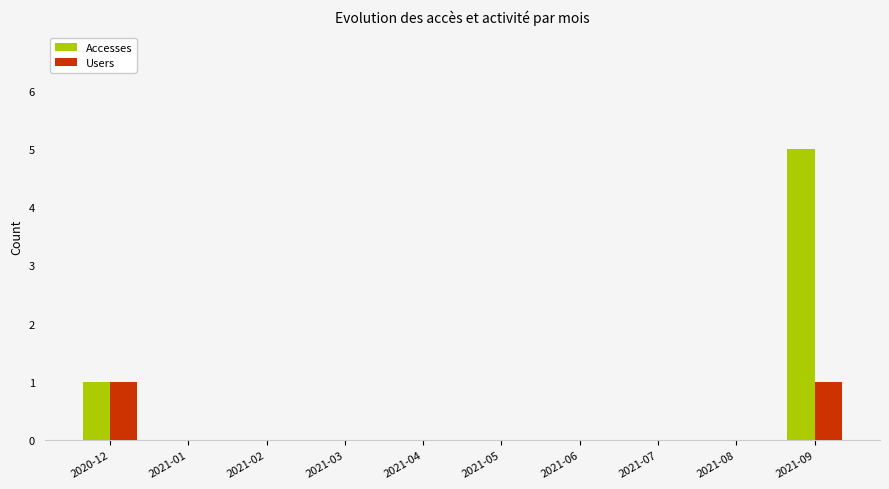

Which series has the largest range (max minus min)?

Accesses